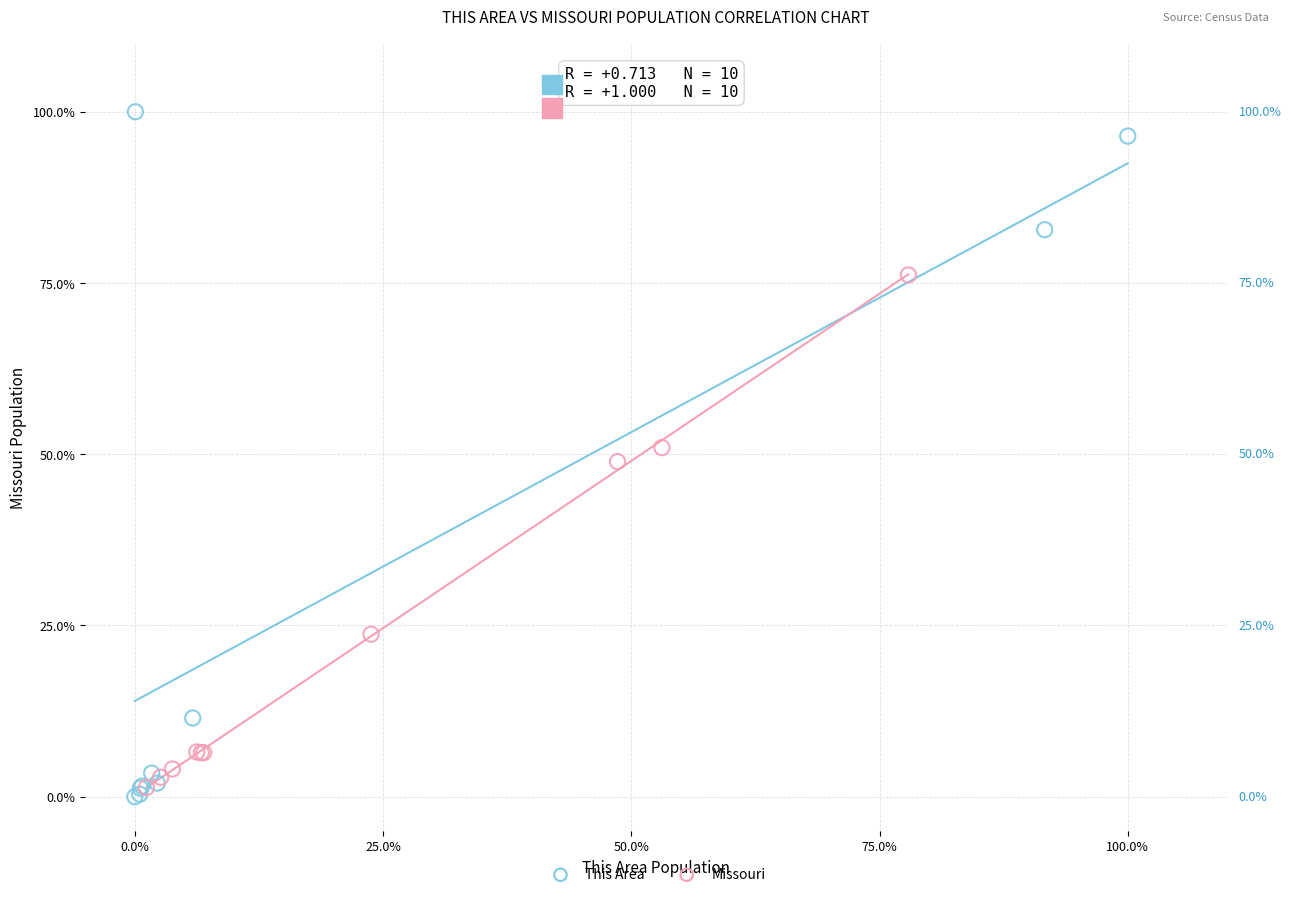

Which series has the largest Y range (max minus min)?

This Area